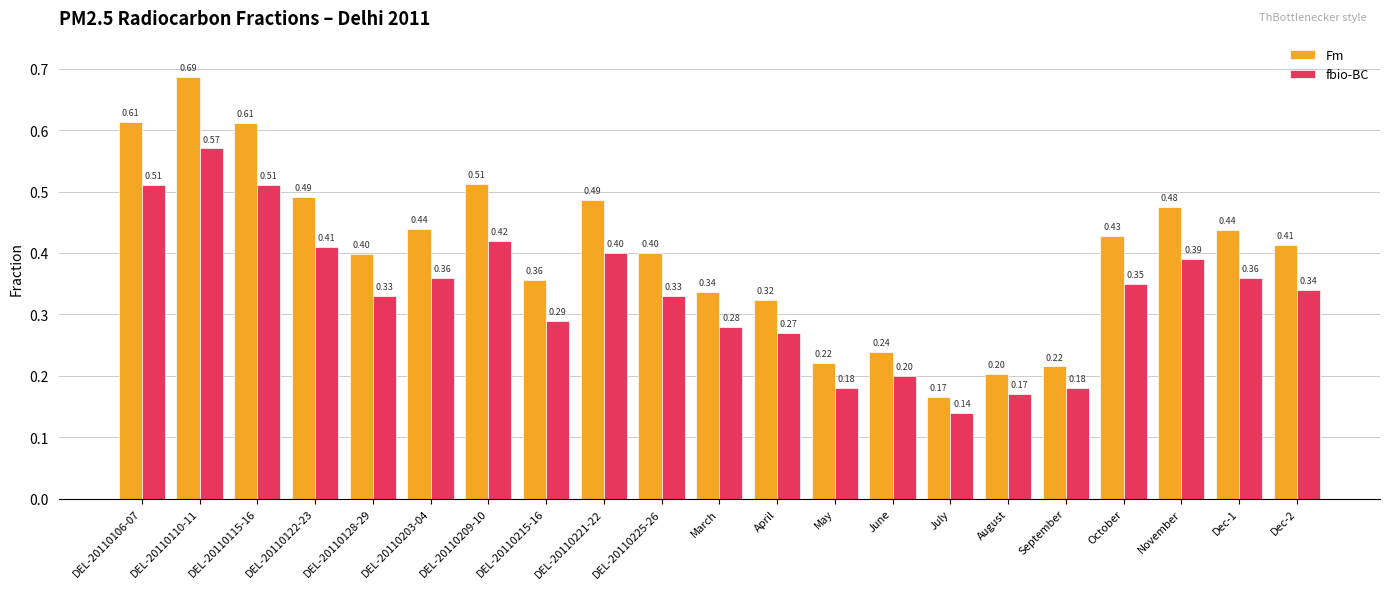

At which category does the chart reach its minimum across all series?

July